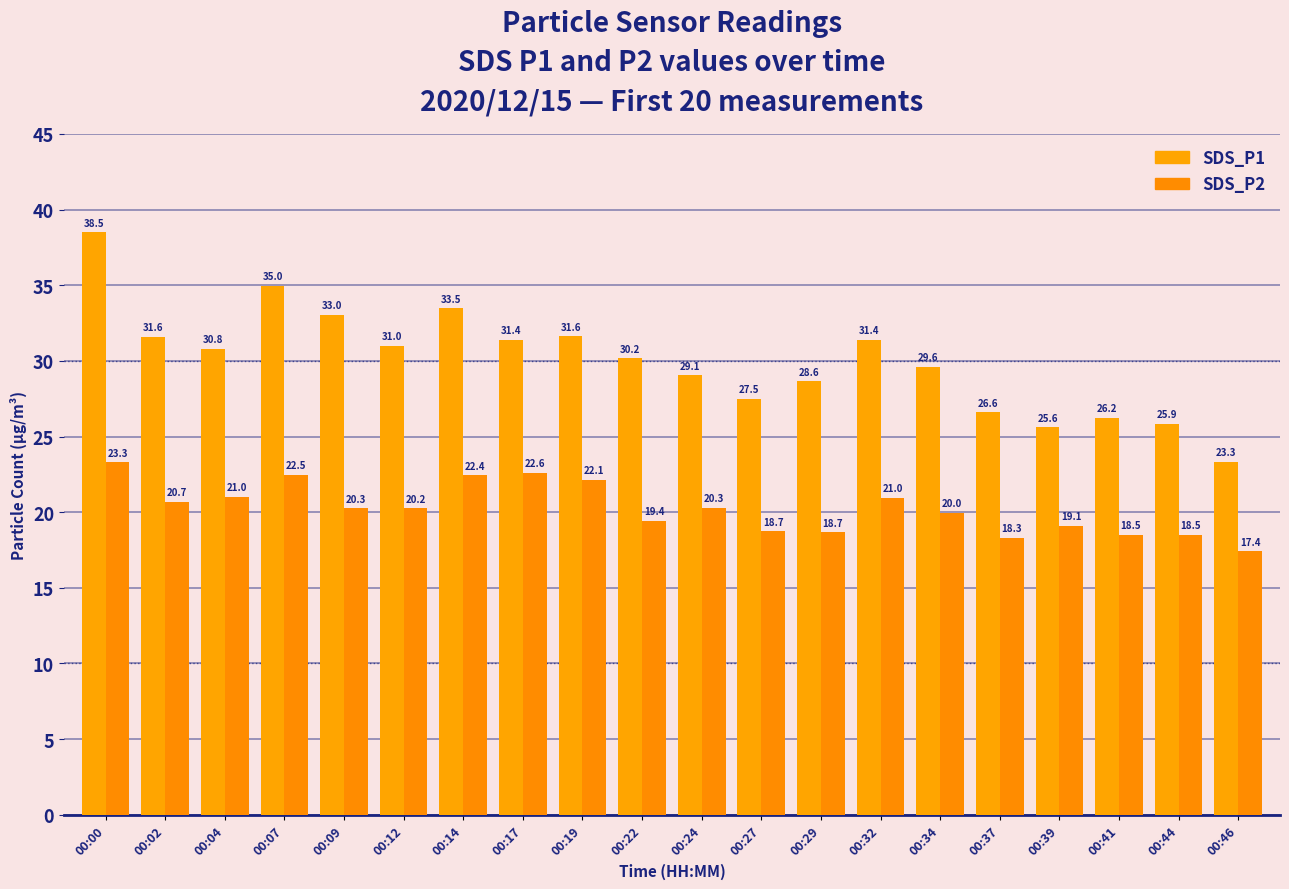

The value of SDS_P1 at 00:27 is 37.8. True or false?

False